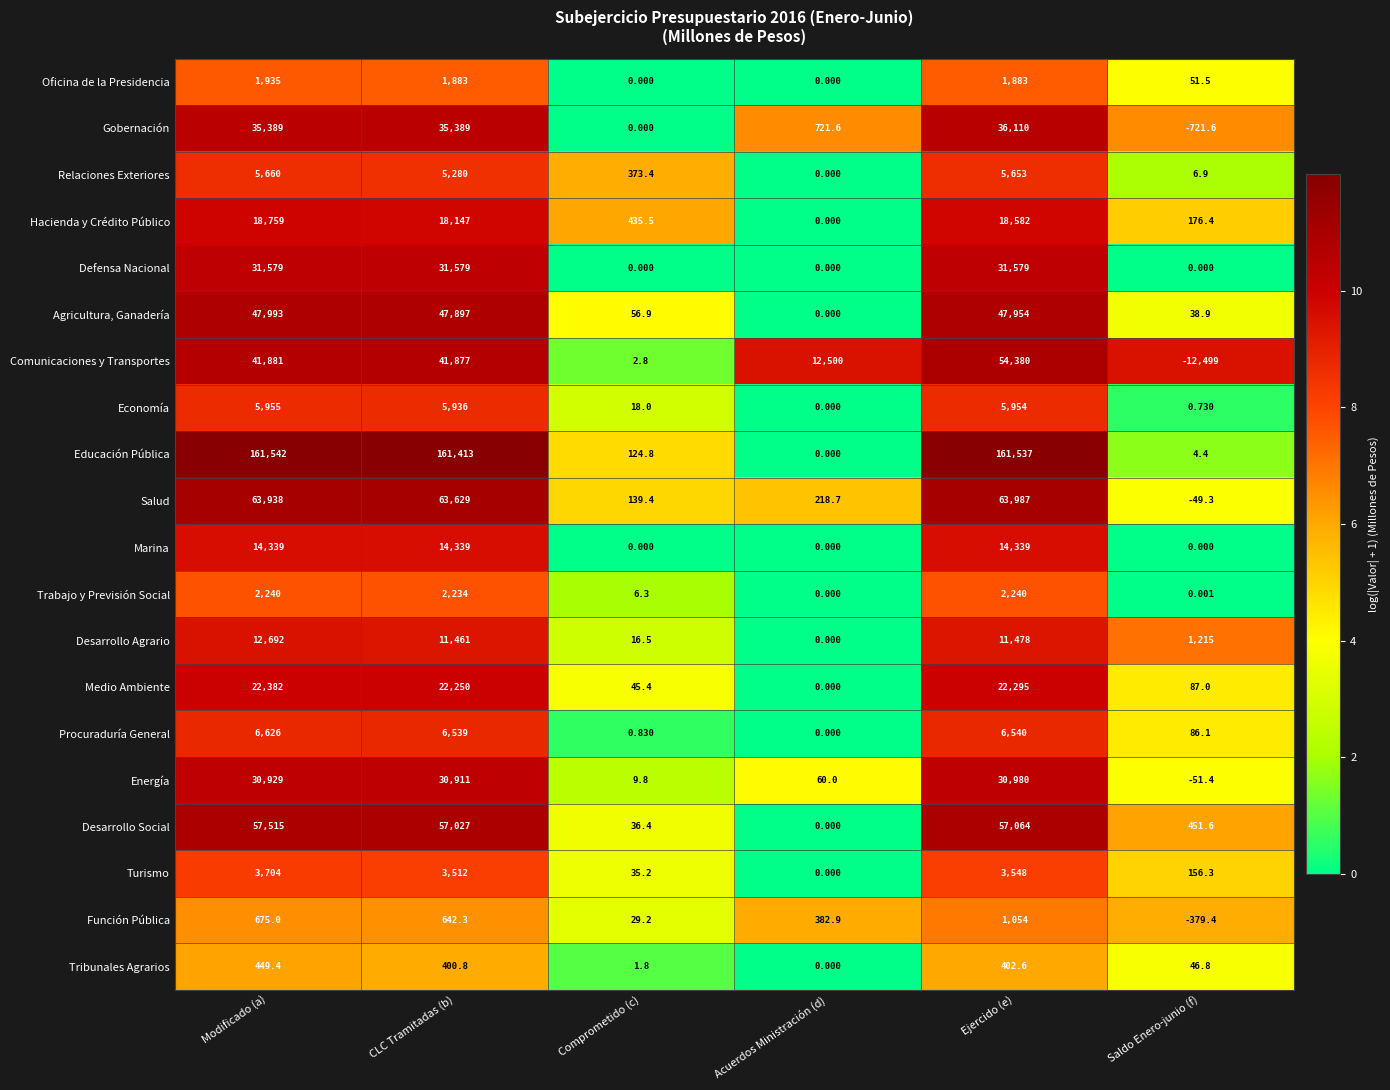

What is the spread (max minus min) of values at Comprometido (c)?

435.5